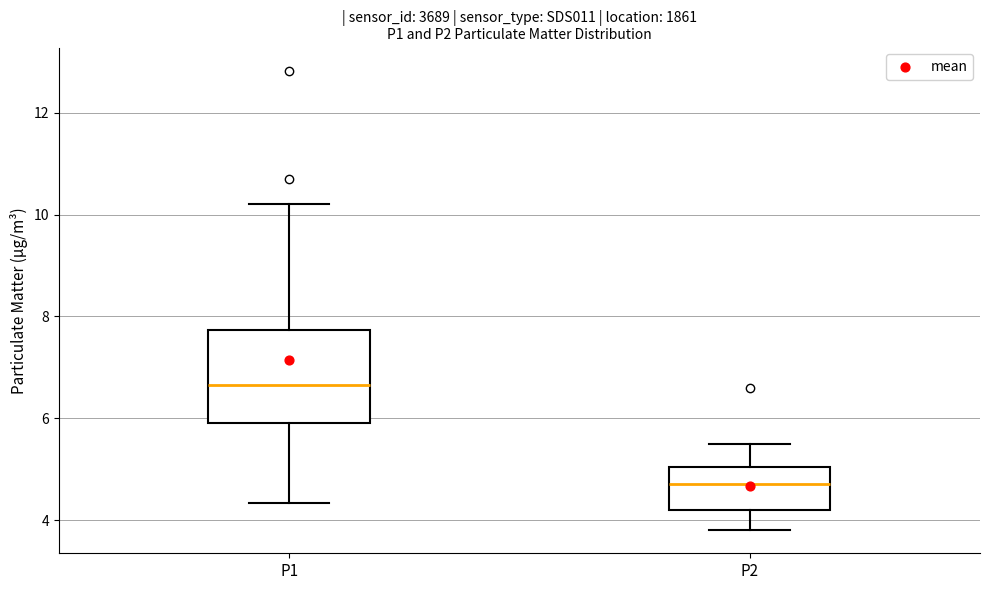

Reading left to right, read every box against the y-axis: the position of its median line, the range the box covers, and the ends of its whiskers. The values are not printed on the chart, so give them approximately, as read against the axis.

P1: median 6.6, box 6.0 to 7.8, whiskers 4.4 to 10.2
P2: median 4.8, box 4.2 to 5.0, whiskers 3.8 to 5.6